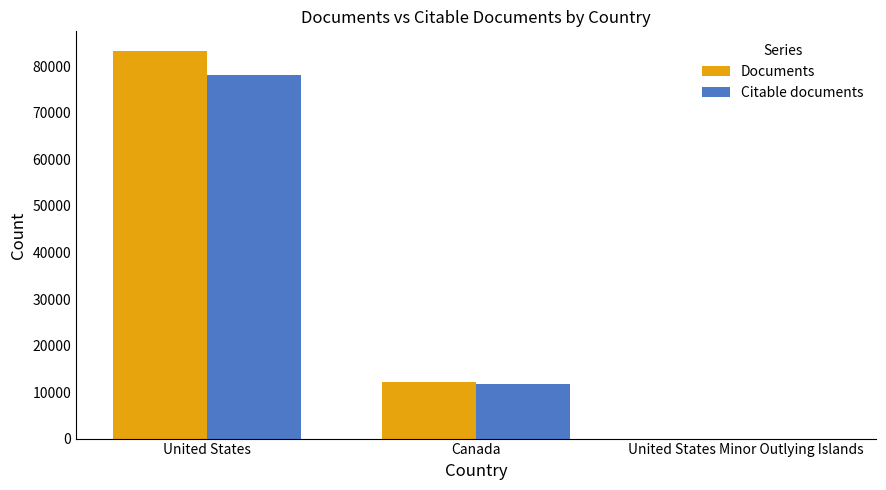

Reading right to left, extract all data points from this chart.

Documents: United States Minor Outlying Islands=2	Canada=12169	United States=83373
Citable documents: United States Minor Outlying Islands=2	Canada=11628	United States=78236